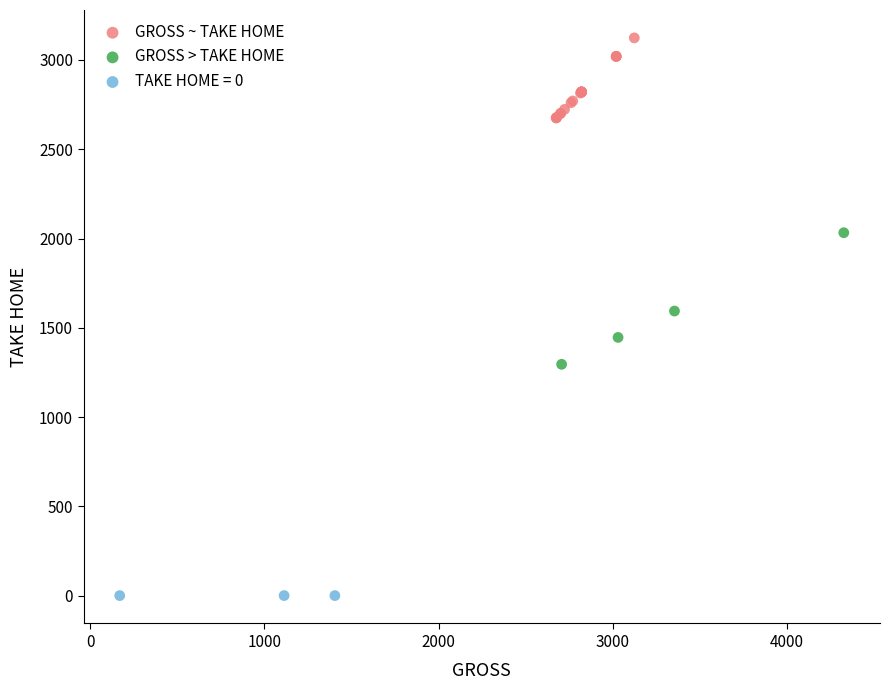

Which series reaches the minimum Y coordinate?

TAKE HOME = 0